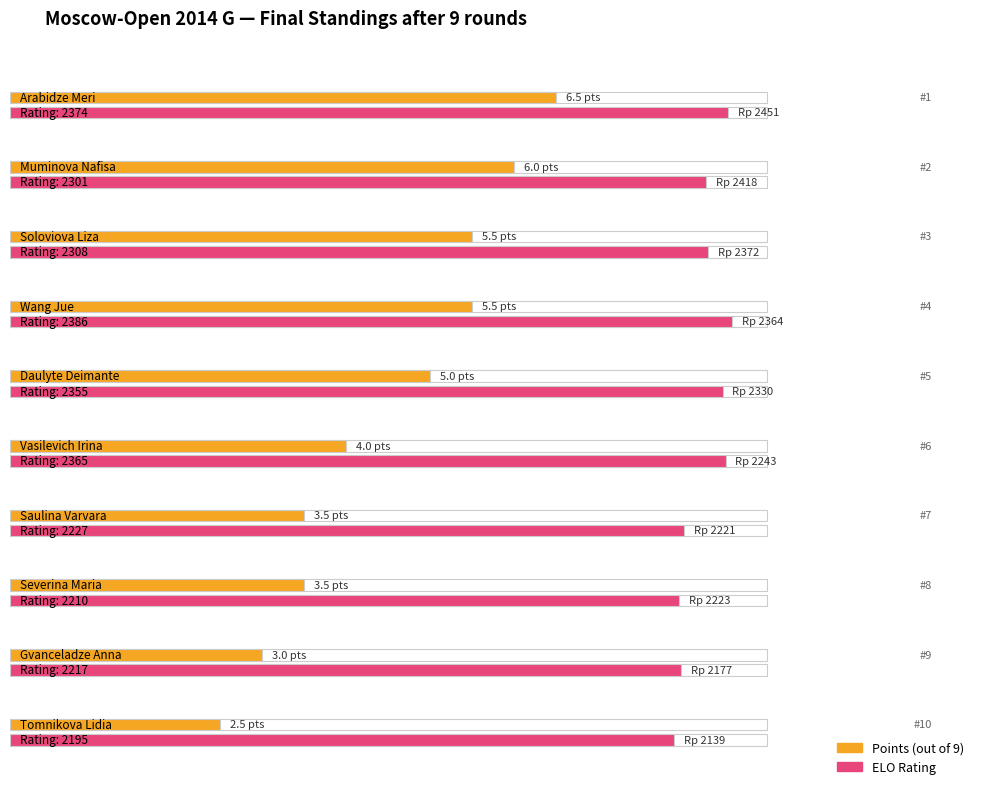

At how many categories does at least one series exceed 2266?

6